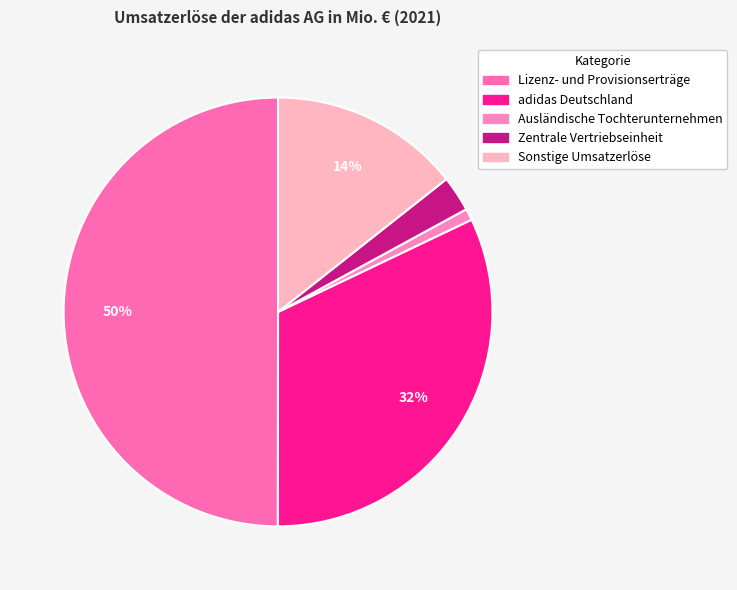

Approximately how many times larger is the value at Ausländische Tochterunternehmen compared to Zentrale Vertriebseinheit?

0.3